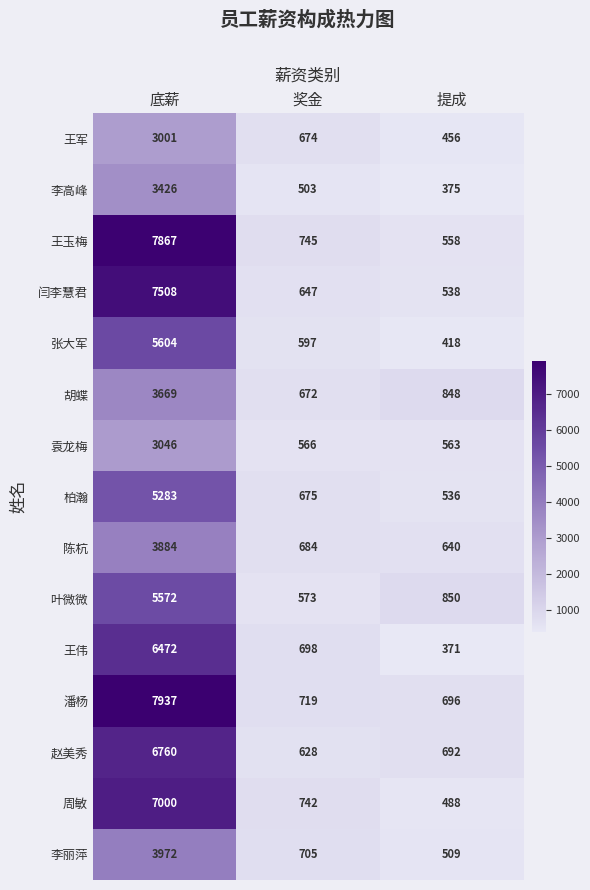

What is the total value across all series at 提成?

8538